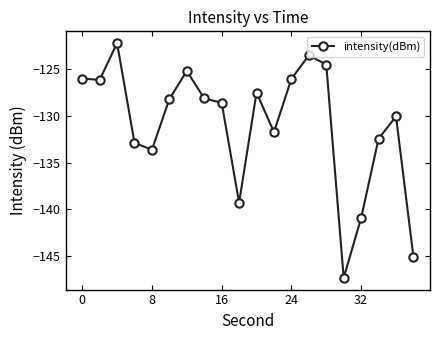

How many data points are less than -128?

12